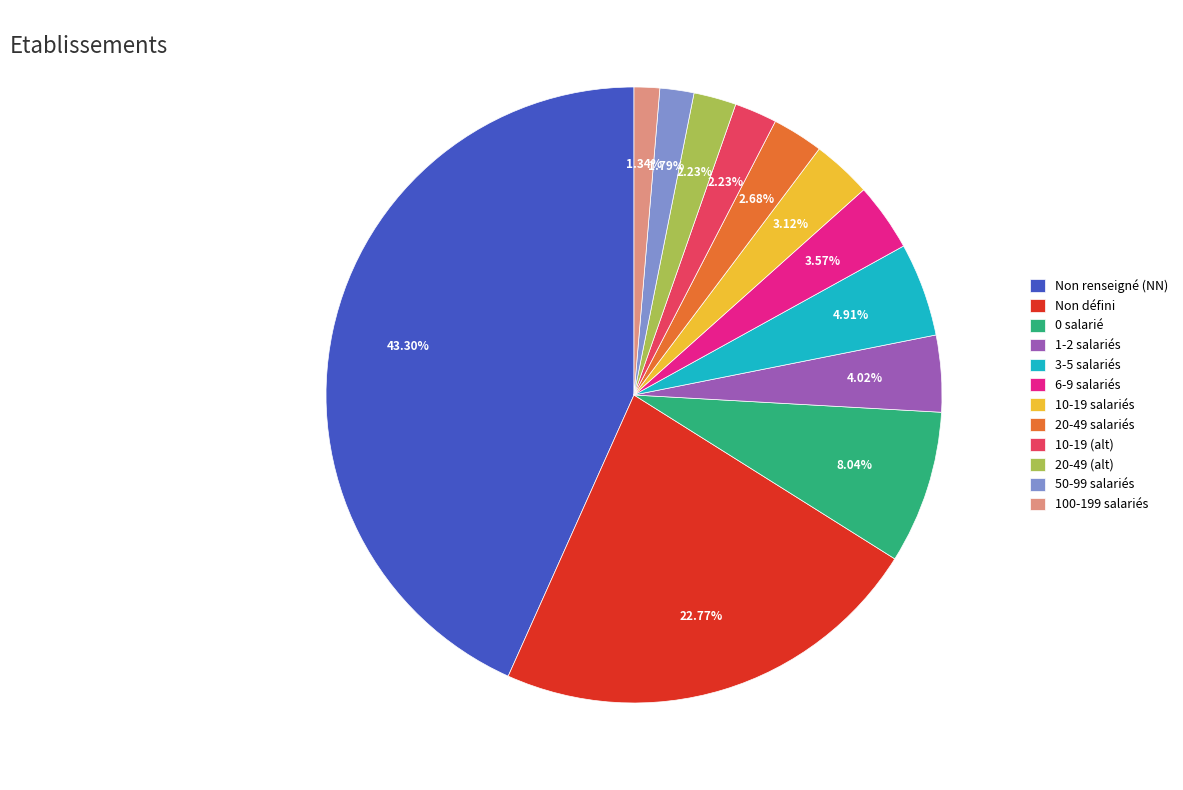

Is 1-2 salariés the majority of the pie?

No